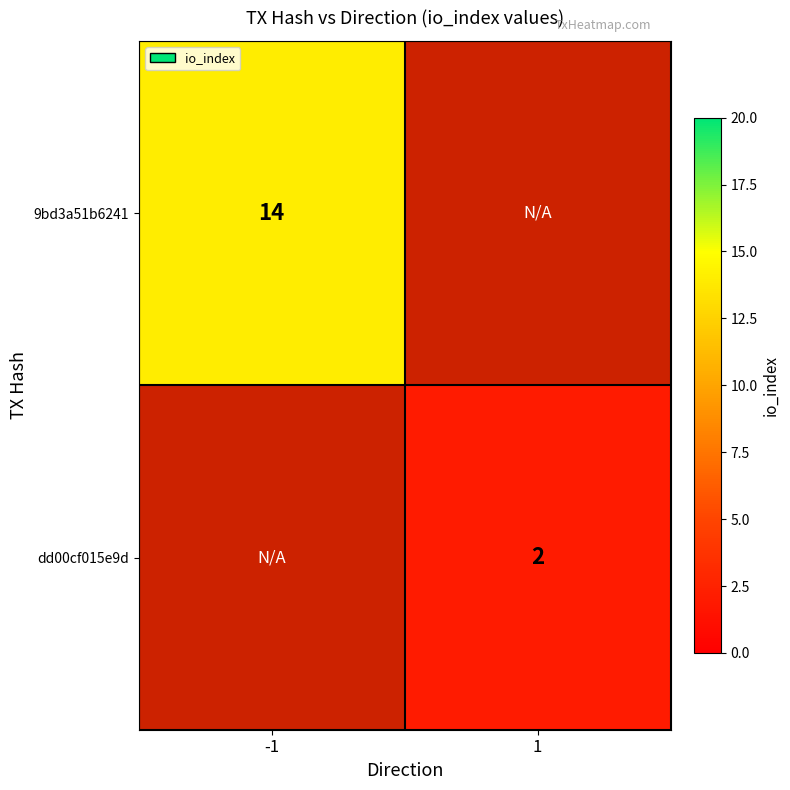

True or false: 9bd3a51b6241 has a value of 5 at -1.

False